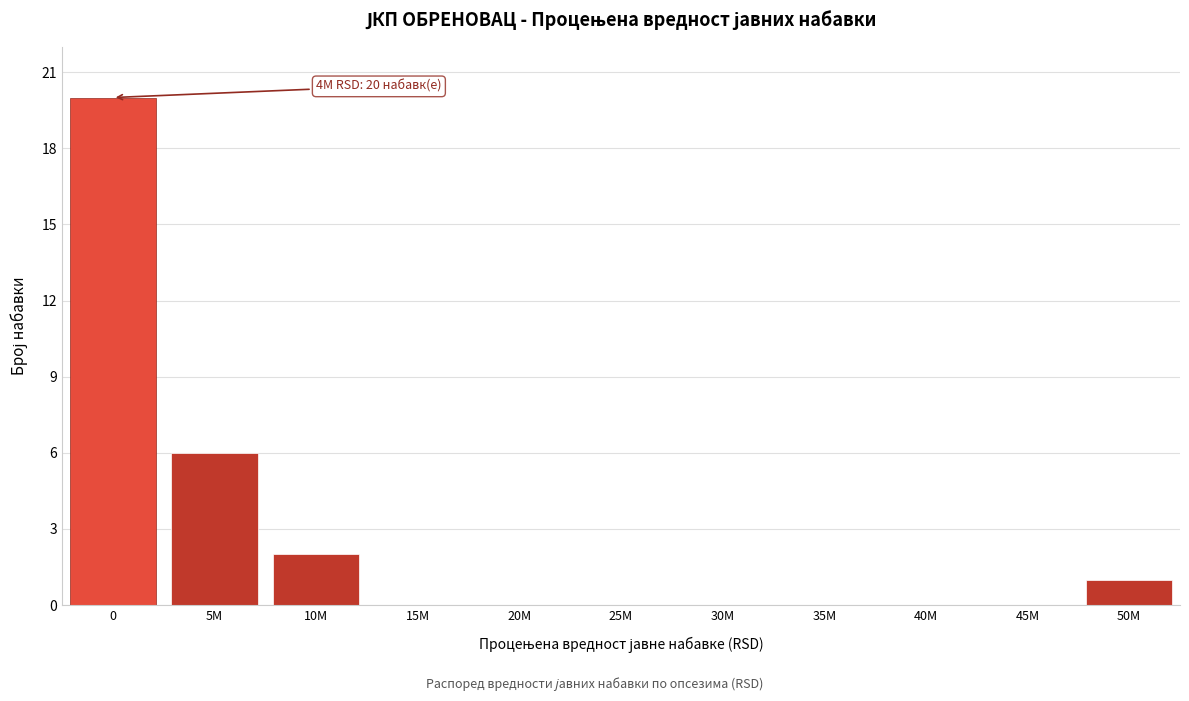

Reading left to right, list all the values displayed in this chart.

0=20	5M=6	10M=2	15M=0	20M=0	25M=0	30M=0	35M=0	40M=0	45M=0	50M=1